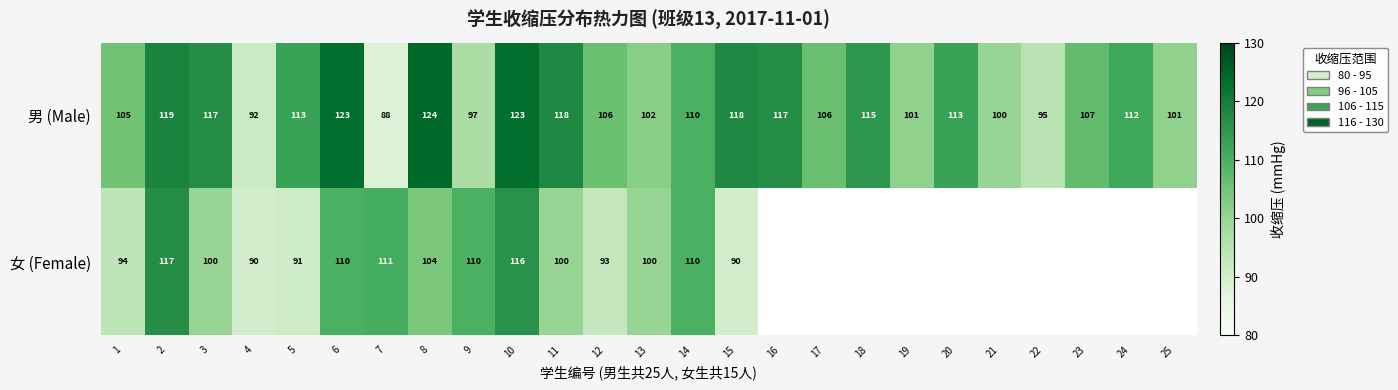

What is the average value of the 男 (Male) series?

109